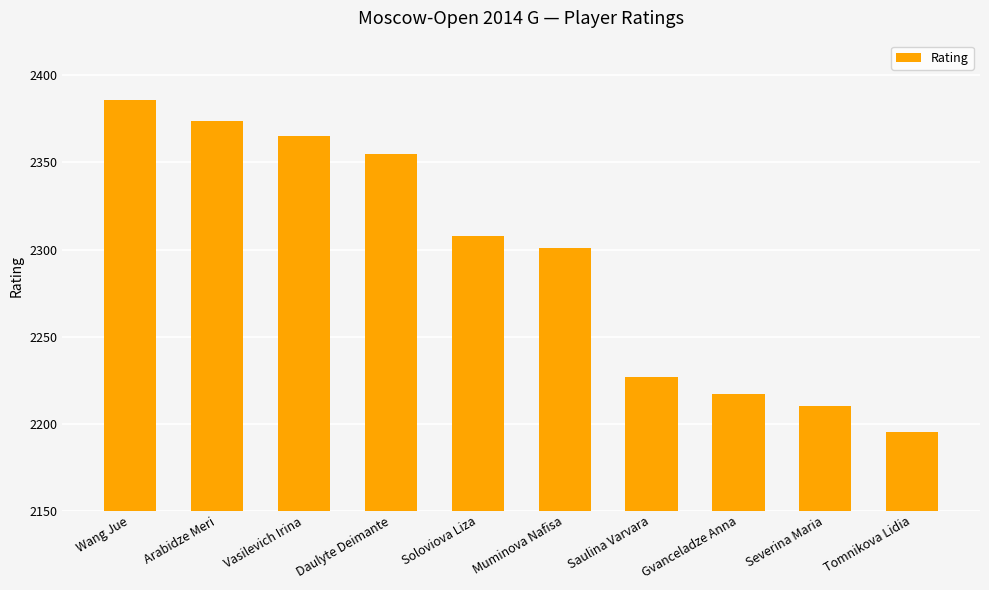

Count the number of categories in the chart.

10